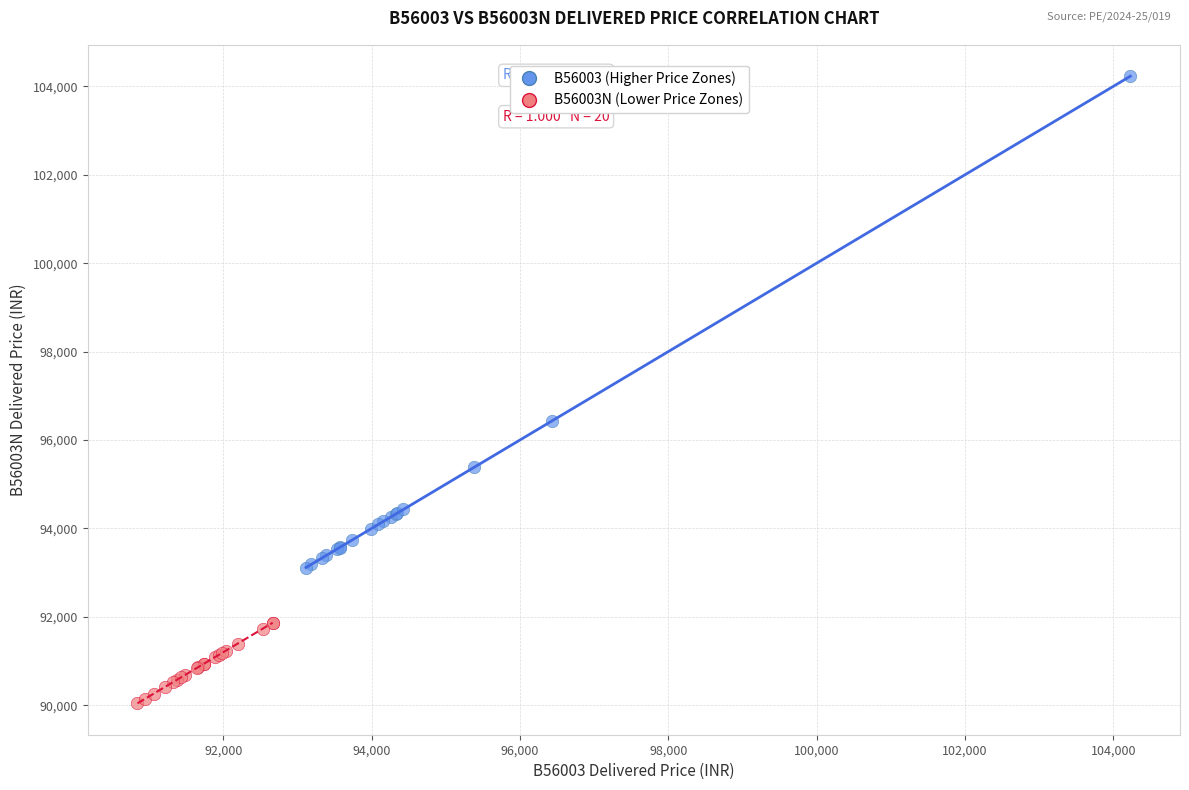

Which series reaches the minimum Y coordinate?

B56003N (Lower Price Zones)